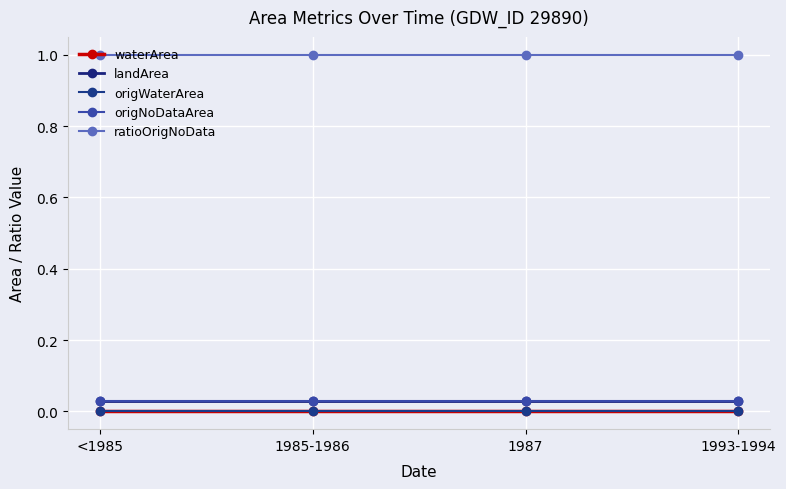

What are all the series names shown in the legend?

waterArea, landArea, origWaterArea, origNoDataArea, ratioOrigNoData